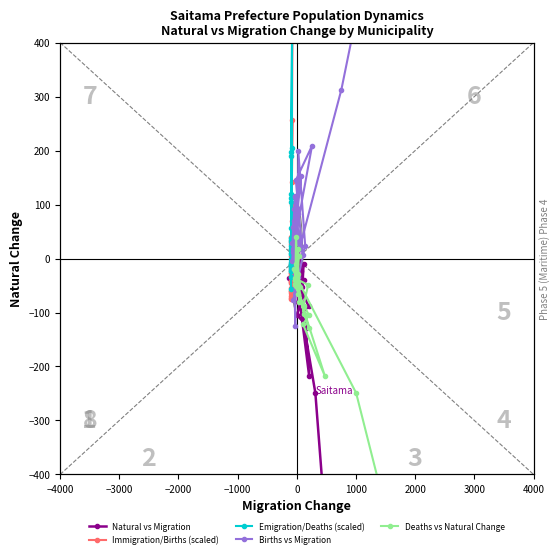

List the series in order of their peak value, highest first.

Emigration/Deaths (scaled), Immigration/Births (scaled), Births vs Migration, Natural vs Migration, Deaths vs Natural Change